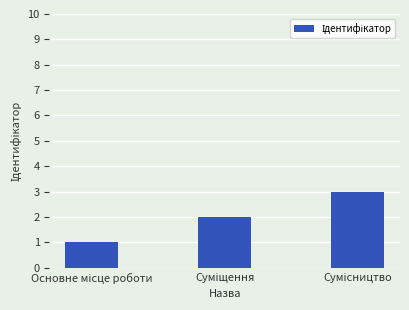

How many values are between 1 and 3?

3